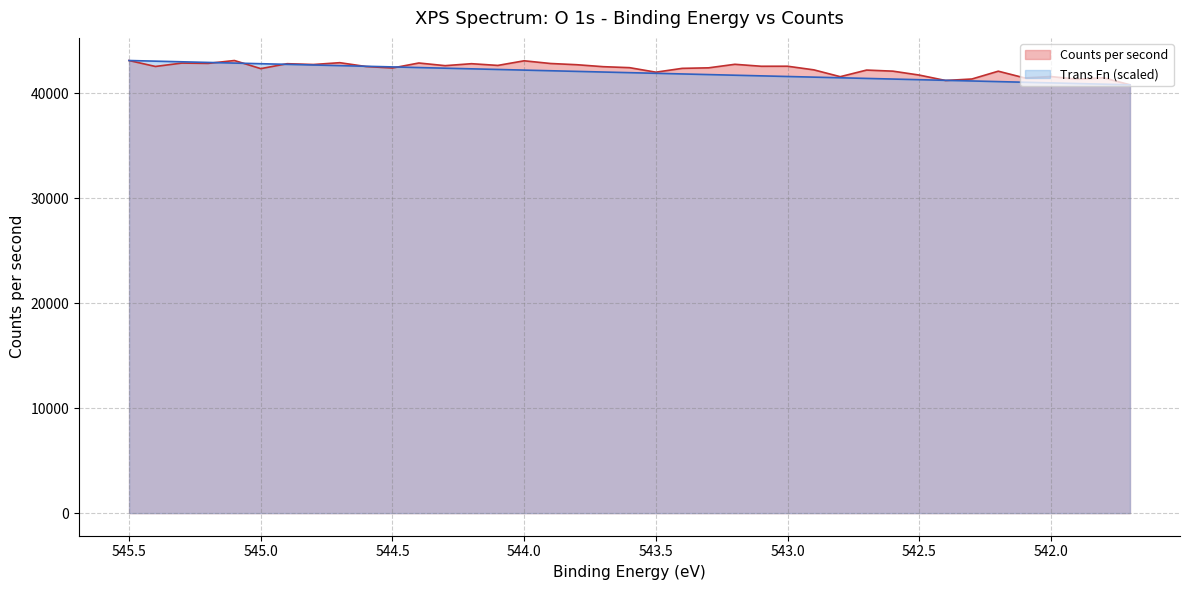

What is the minimum value shown in the chart?

40793.3